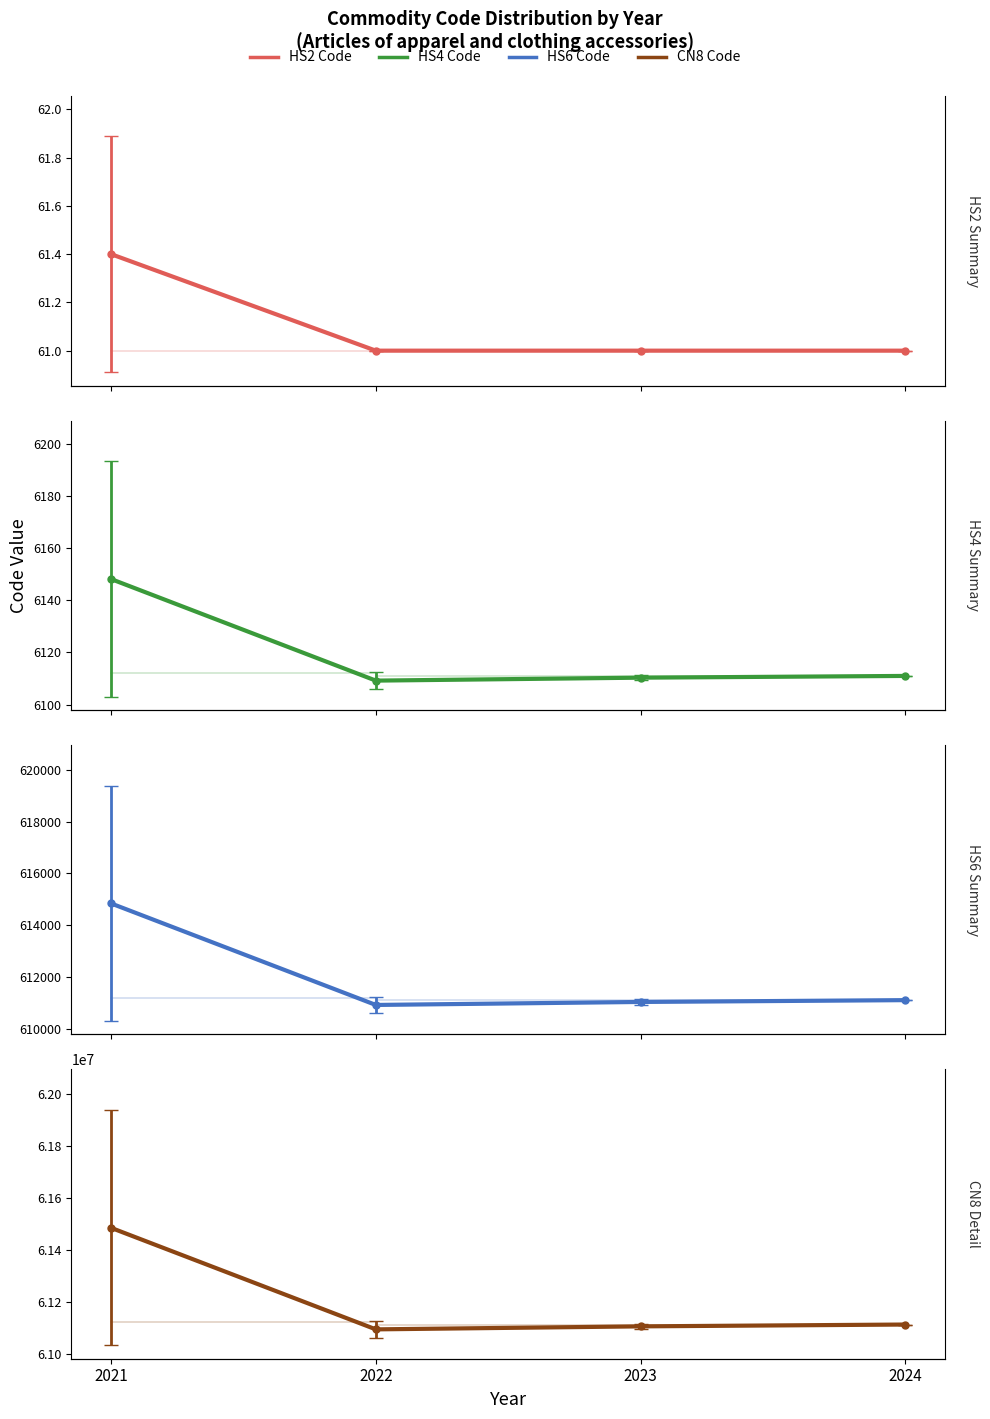

What is the approximate value of HS4 Code at 2023?

6110.3